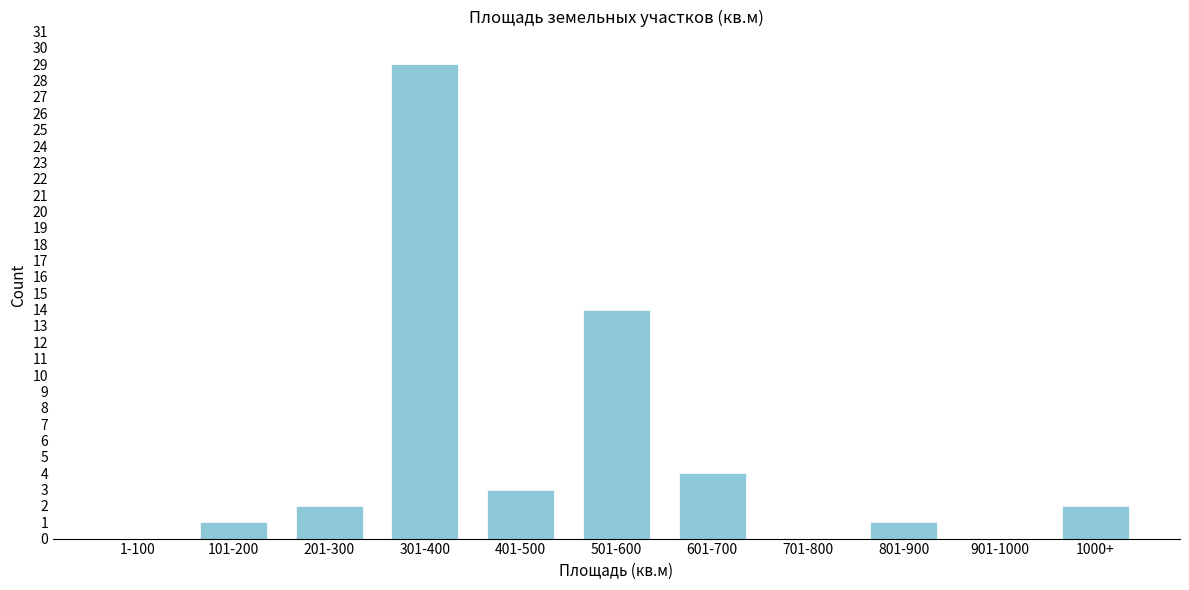

Reading left to right, transcribe all the data shown in this chart.

1-100=0	101-200=1	201-300=2	301-400=29	401-500=3	501-600=14	601-700=4	701-800=0	801-900=1	901-1000=0	1000+=2